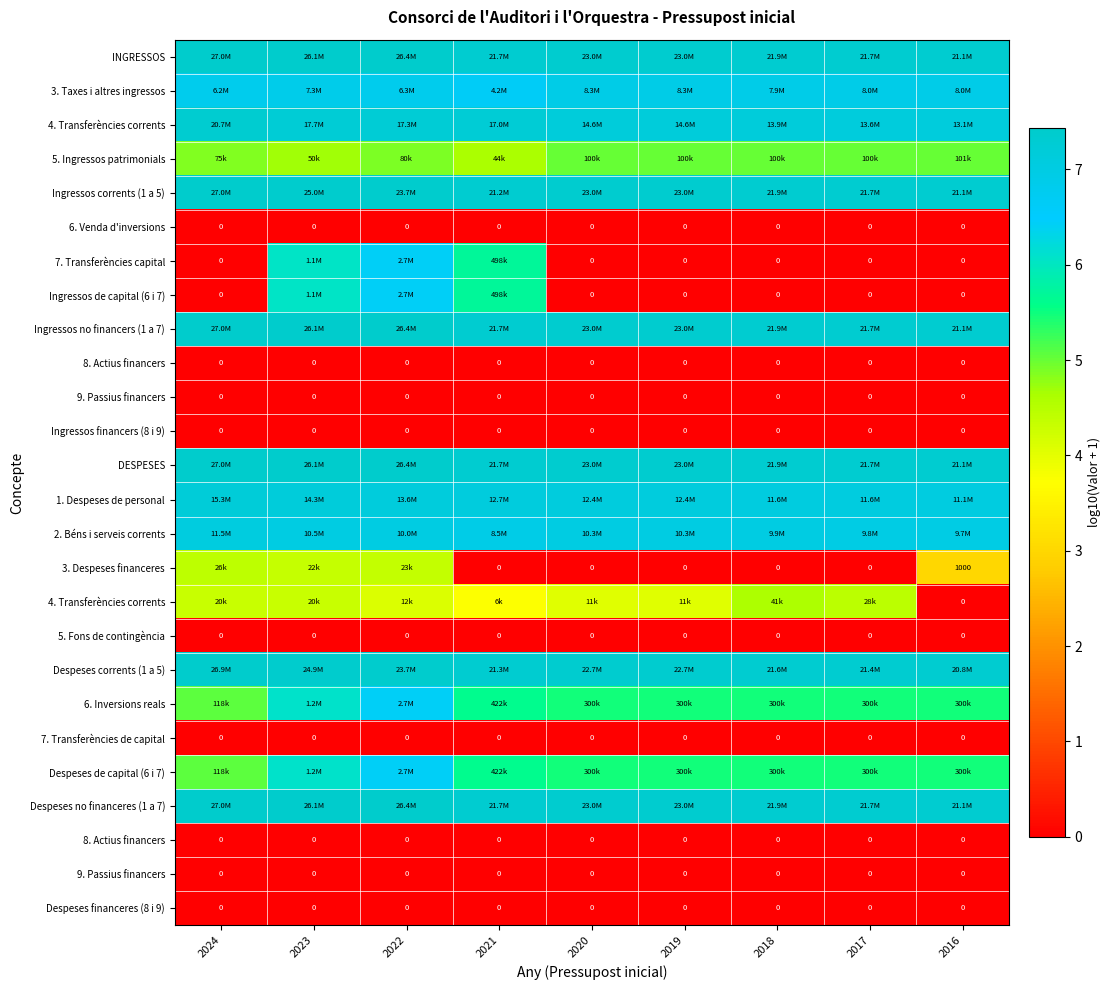

Count the number of categories in the chart.

9